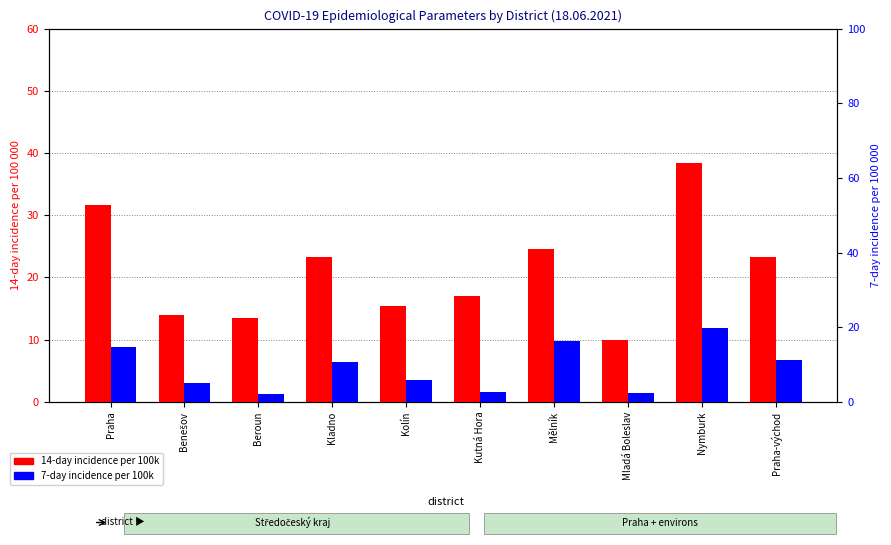

Reading left to right, extract all data points from this chart.

14-day incidence per 100k: Praha=31.7	Benešov=14.0	Beroun=13.5	Kladno=23.4	Kolín=15.4	Kutná Hora=17.0	Mělník=24.6	Mladá Boleslav=9.9	Nymburk=38.4	Praha-východ=23.3
7-day incidence per 100k: Praha=14.8	Benešov=5.0	Beroun=2.1	Kladno=10.8	Kolín=5.8	Kutná Hora=2.6	Mělník=16.4	Mladá Boleslav=2.3	Nymburk=19.7	Praha-východ=11.1